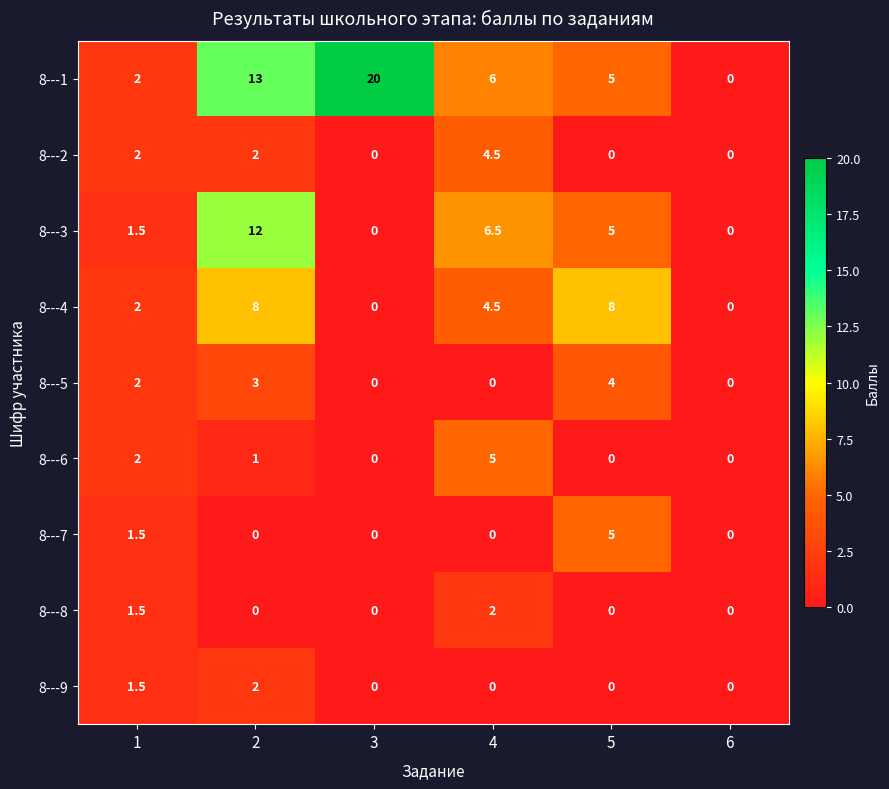

The value of 8---7 at 3 is 2.1. True or false?

False